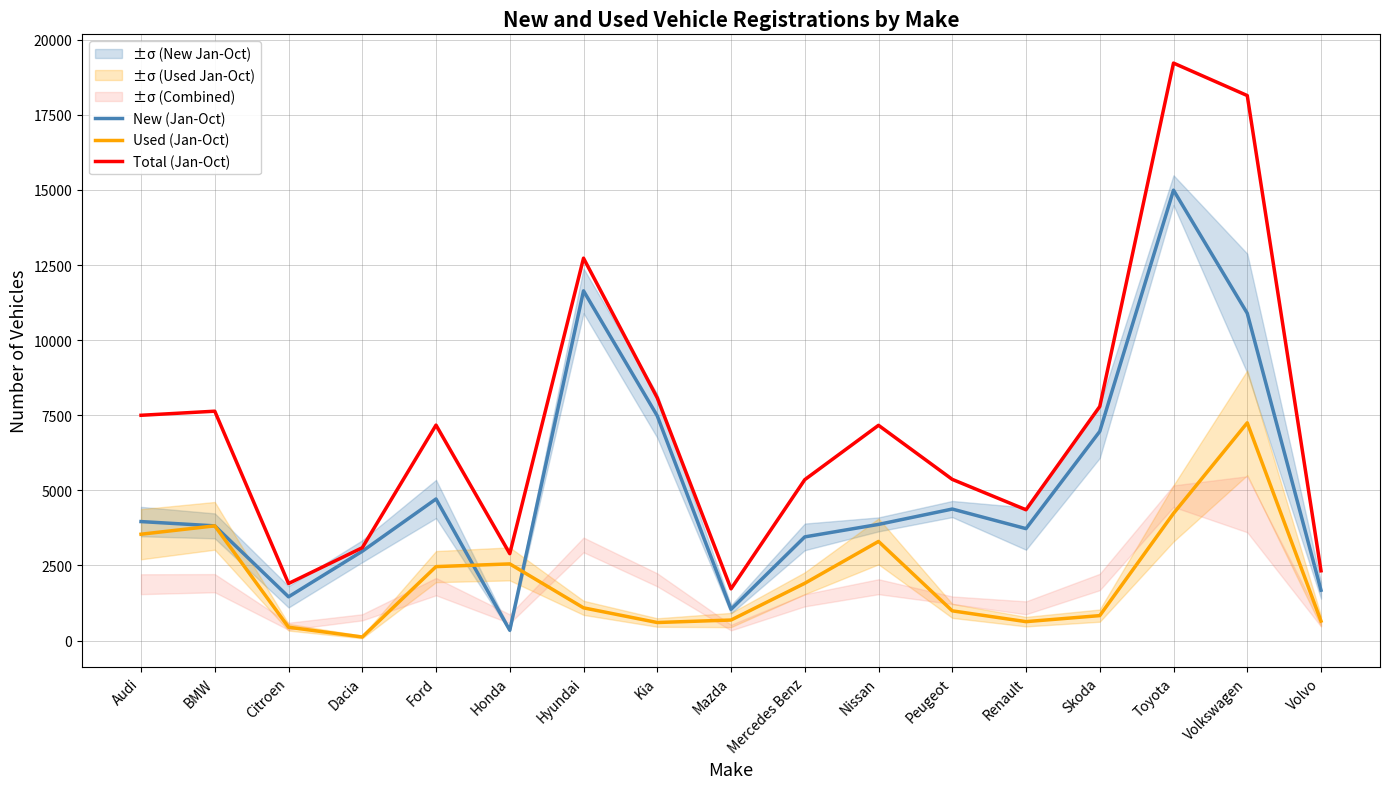

How many times do New (Jan-Oct) and Used (Jan-Oct) cross each other?

4